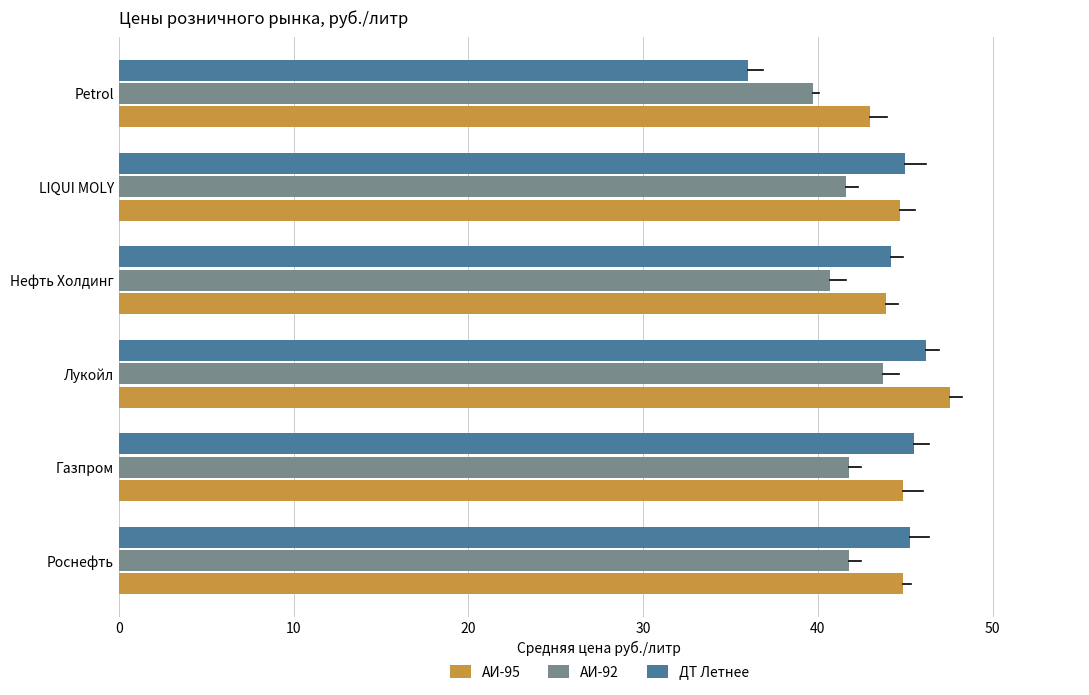

Reading right to left, extract all data points from this chart.

АИ-95: 43.0	44.7	43.9	47.5	44.9	44.9
АИ-92: 39.7	41.6	40.7	43.7	41.8	41.8
ДТ Летнее: 36.0	45.0	44.2	46.2	45.5	45.2